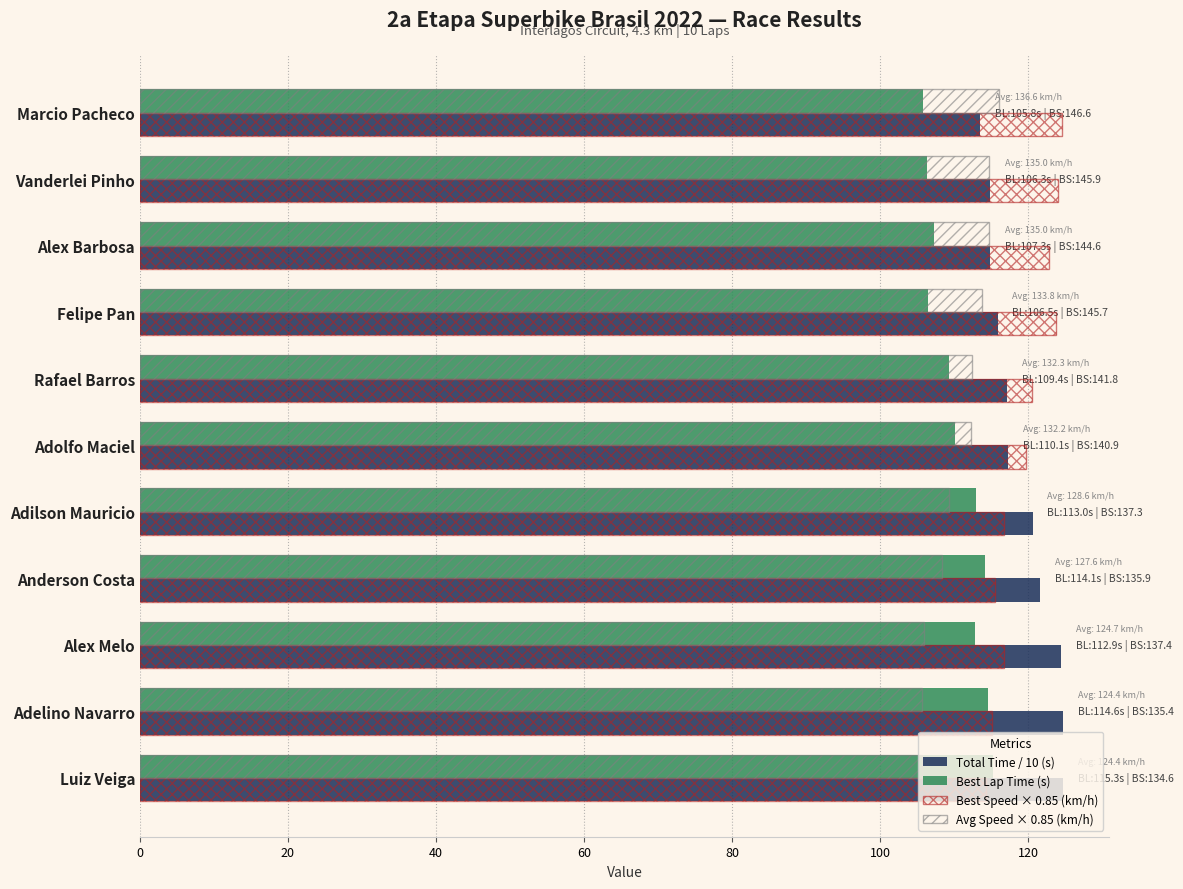

Count the number of categories in the chart.

11